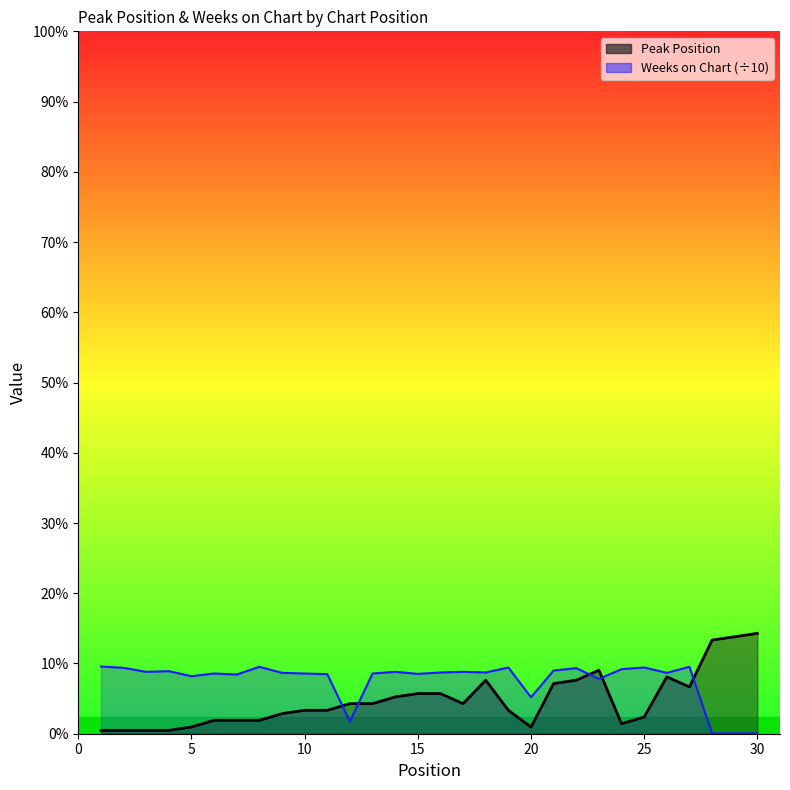

What is the difference between the maximum and minimum values in the Peak Position series?

29.0